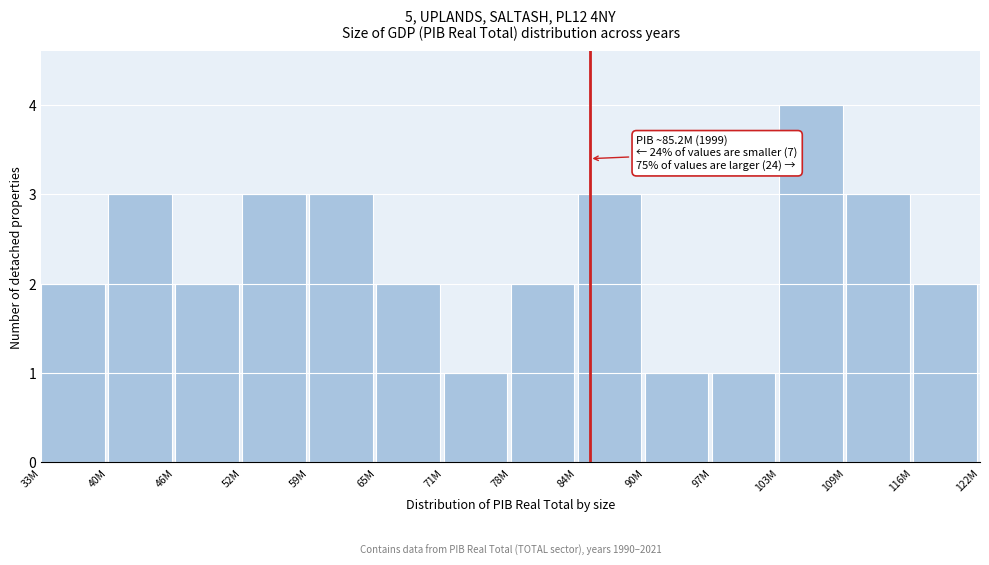

Reading right to left, list all the values displayed in this chart.

116M=2	109M=3	103M=4	97M=1	90M=1	84M=3	78M=2	71M=1	65M=2	59M=3	52M=3	46M=2	40M=3	33M=2